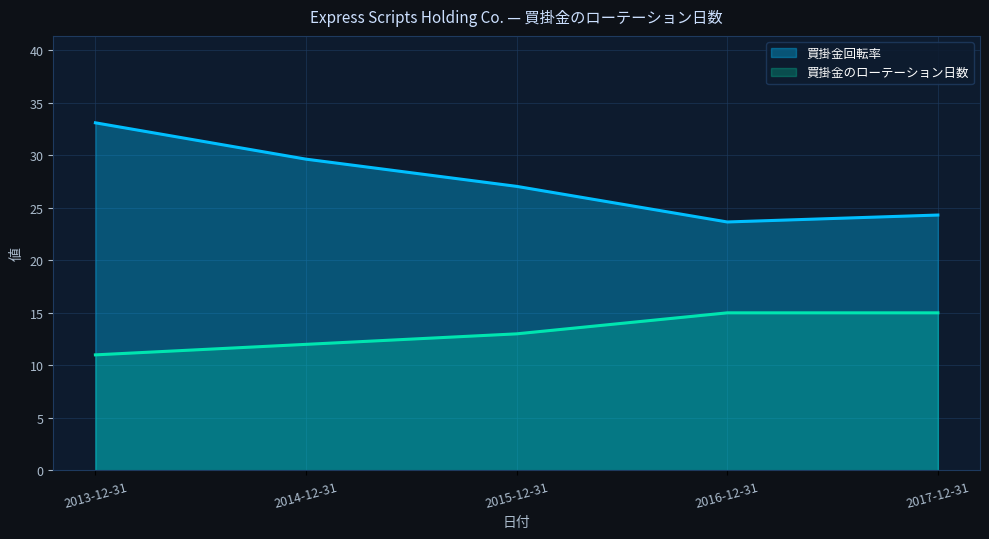

Does the chart have visible grid lines?

Yes